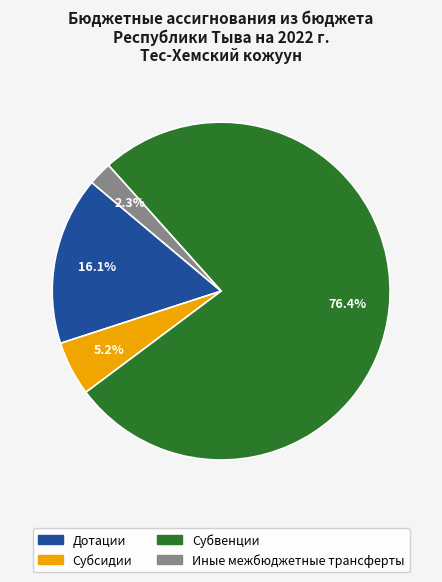

Does Иные межбюджетные трансферты account for over 50% of the chart?

No